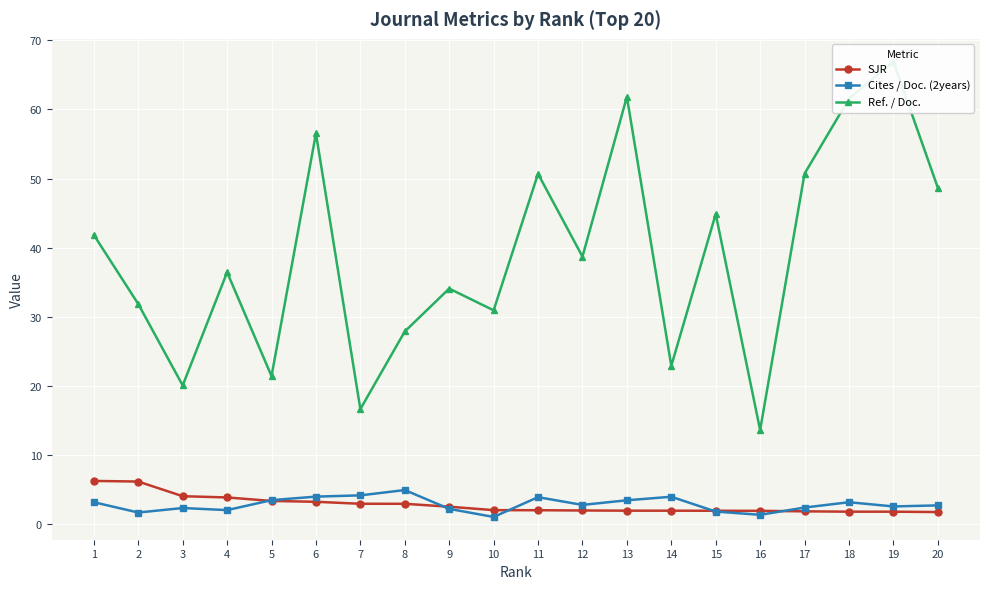

What is the difference between the maximum and minimum values in the Cites / Doc. (2years) series?

3.9